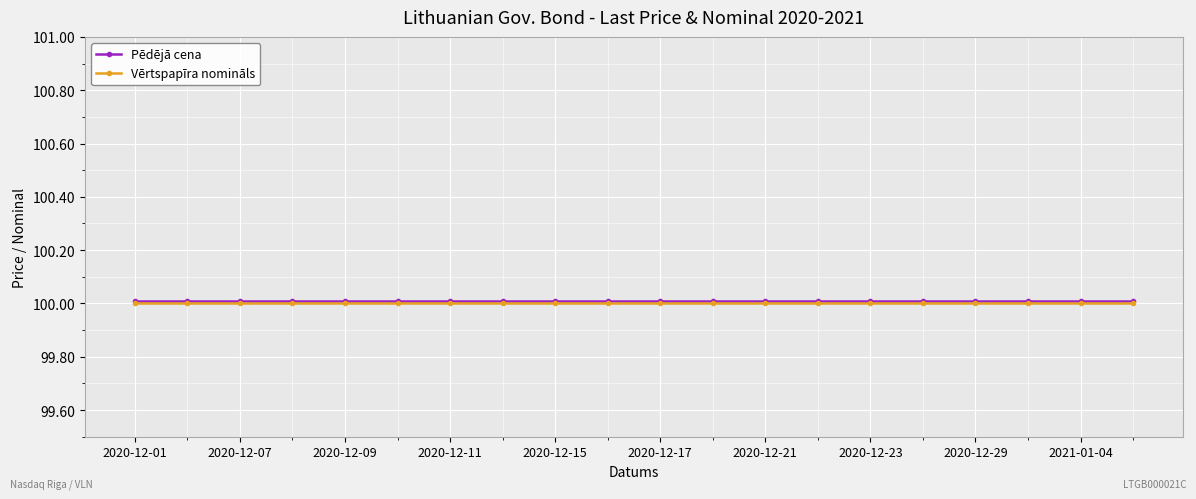

What is the value of the Pēdējā cena point at the 3rd from the left?

100.0